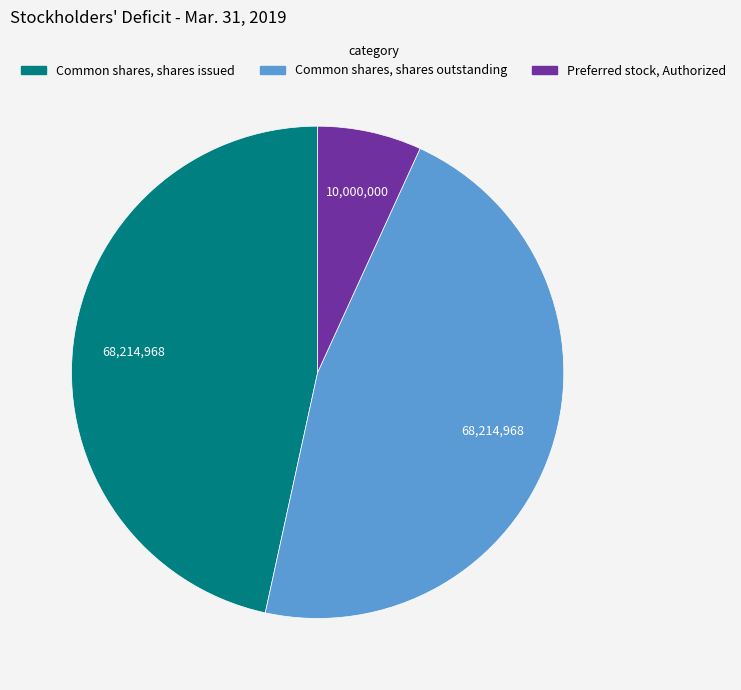

What is the ratio of the value at Common shares, shares outstanding to the value at Preferred stock, Authorized?

6.8